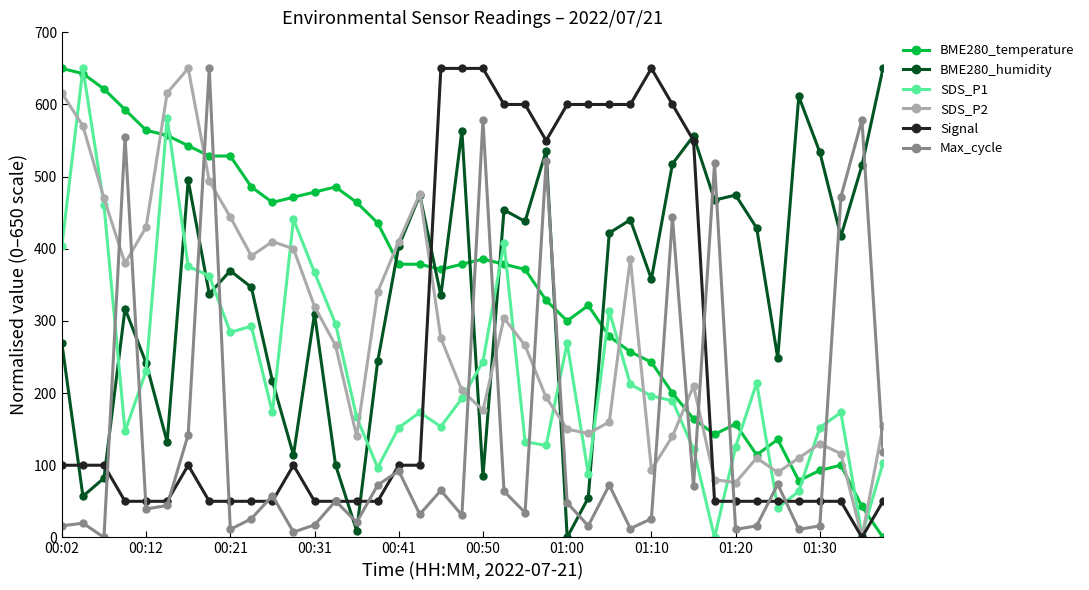

True or false: SDS_P2 and Max_cycle intersect in this chart.

True